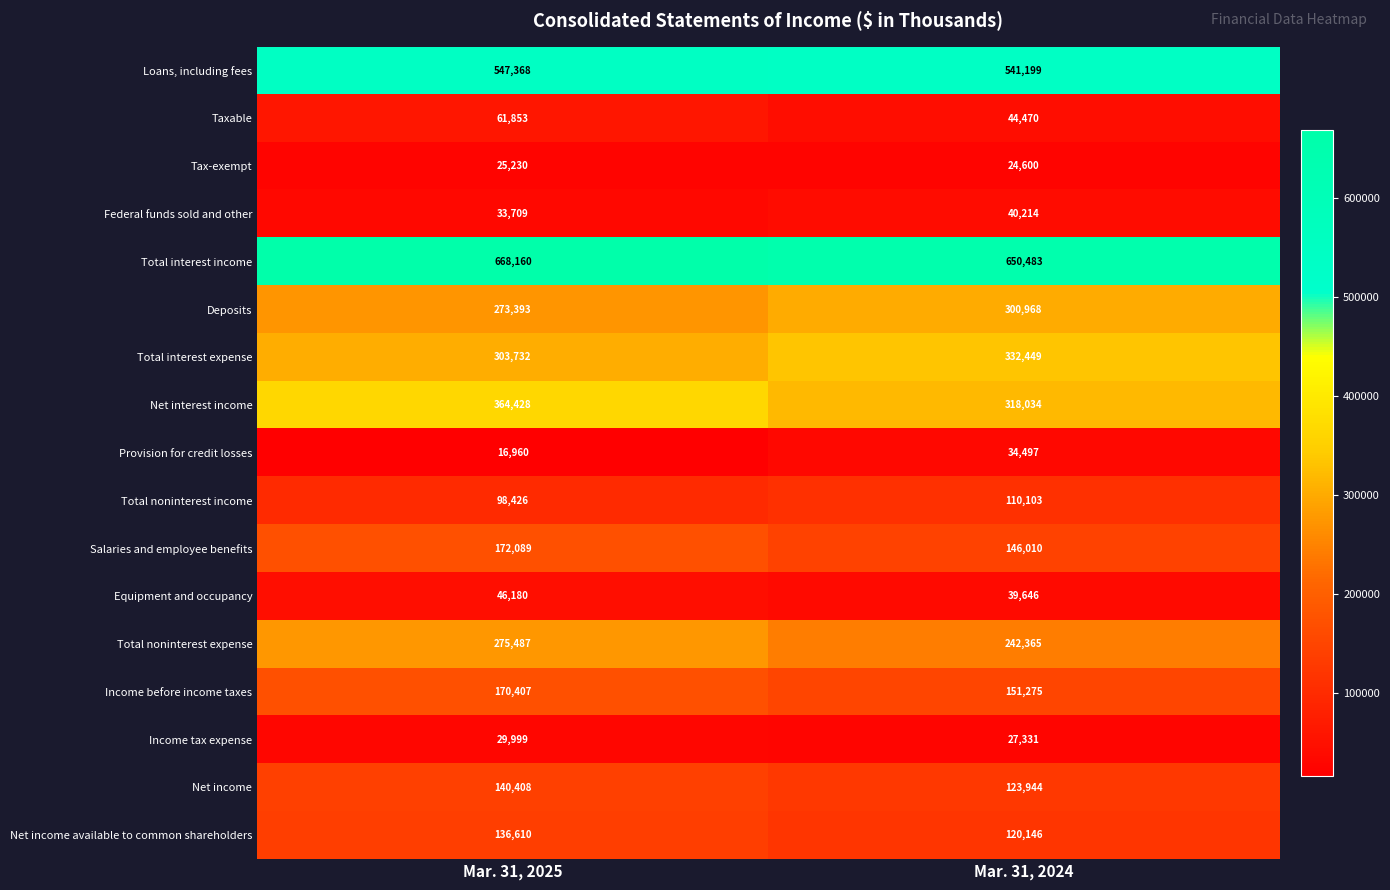

Is it true that Income before income taxes equals 151275 at Mar. 31, 2024?

True